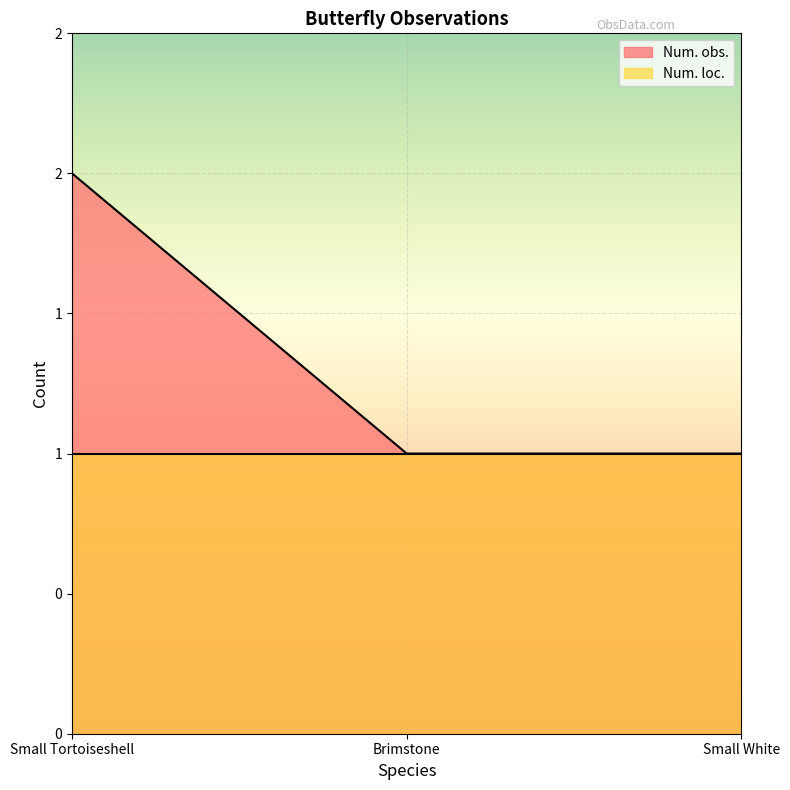

What is the change in value from Small Tortoiseshell to Brimstone?

-1